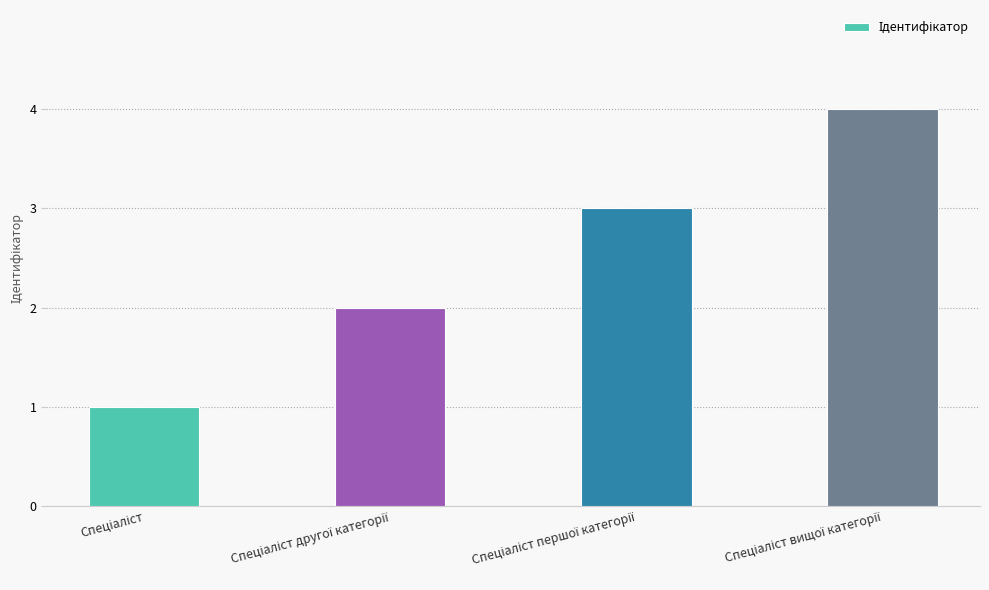

What is the maximum value shown in the chart?

4